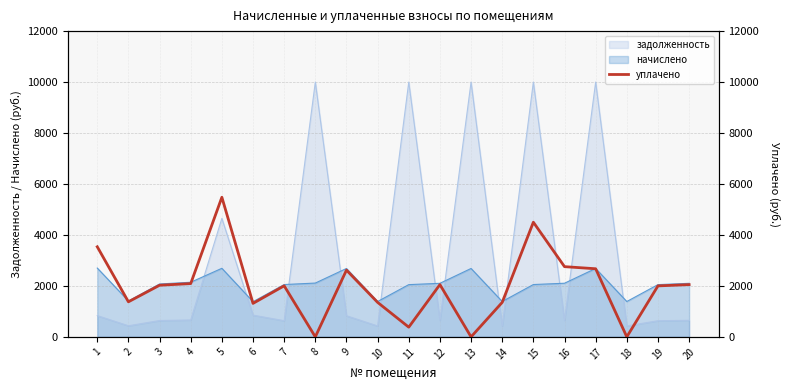

What is the difference between the maximum and minimum values?

5479.1